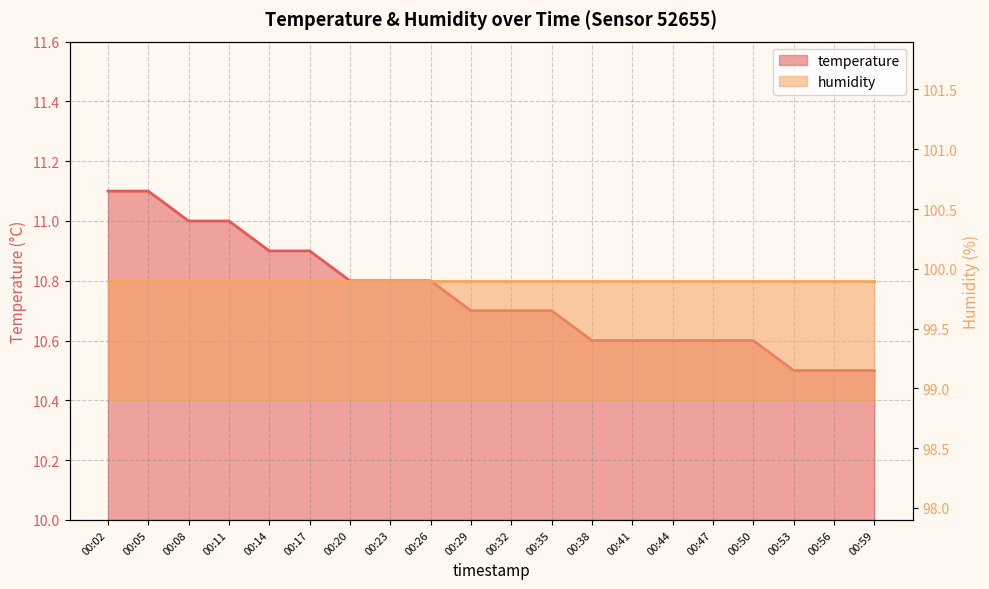

What is the minimum value shown in the chart?

10.5